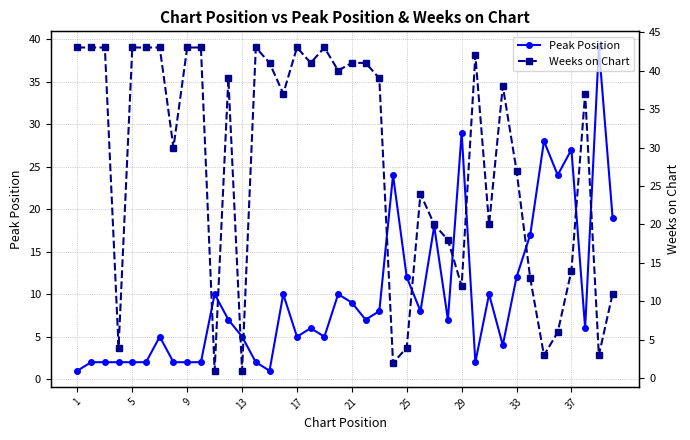

Reading left to right, list all the values displayed in this chart.

Peak Position: 1	2	2	2	2	2	5	2	2	2	10	7	5	2	1	10	5	6	5	10	9	7	8	24	12	8	18	7	29	2	10	4	12	17	28	24	27	6	39	19
Weeks on Chart: 43	43	43	4	43	43	43	30	43	43	1	39	1	43	41	37	43	41	43	40	41	41	39	2	4	24	20	18	12	42	20	38	27	13	3	6	14	37	3	11